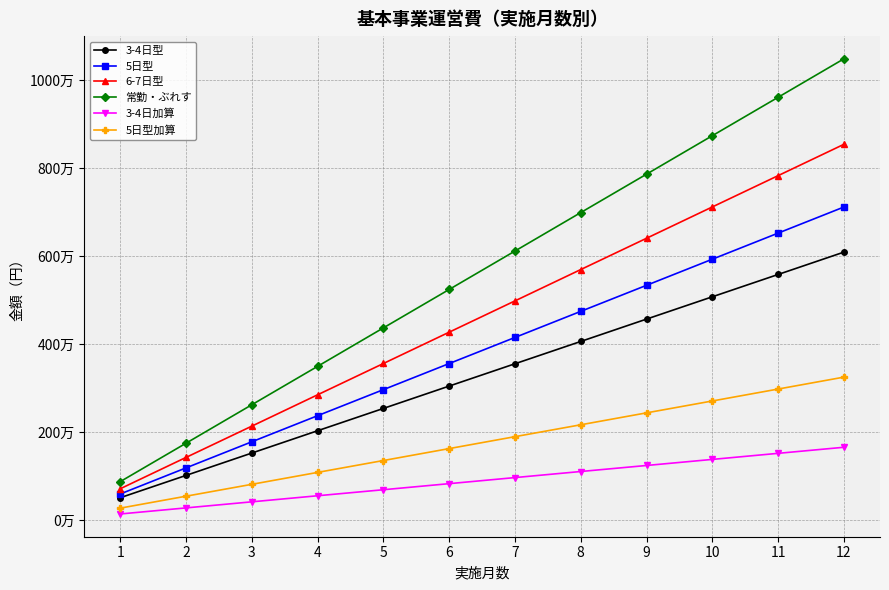

What is the difference between the highest and lowest values at 6?

4414000